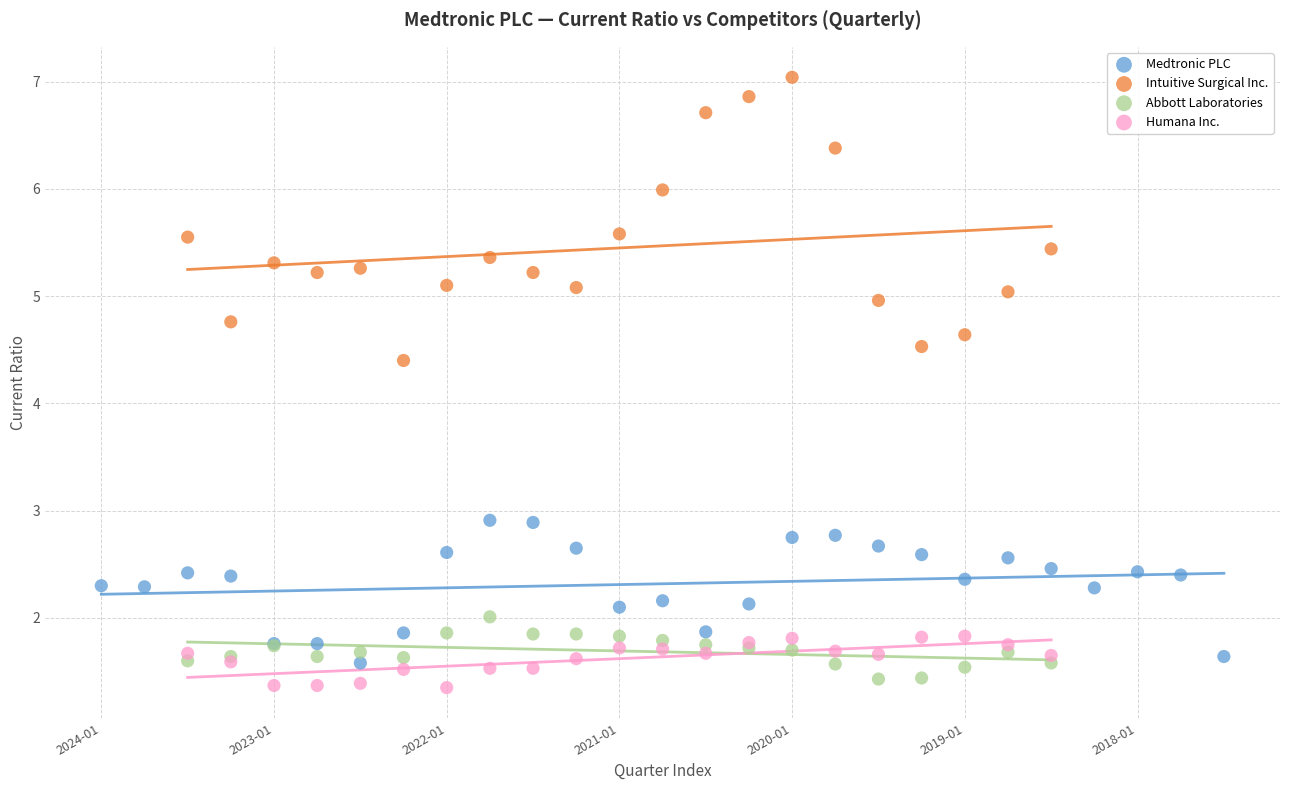

Which series has the largest Y range (max minus min)?

Intuitive Surgical Inc.